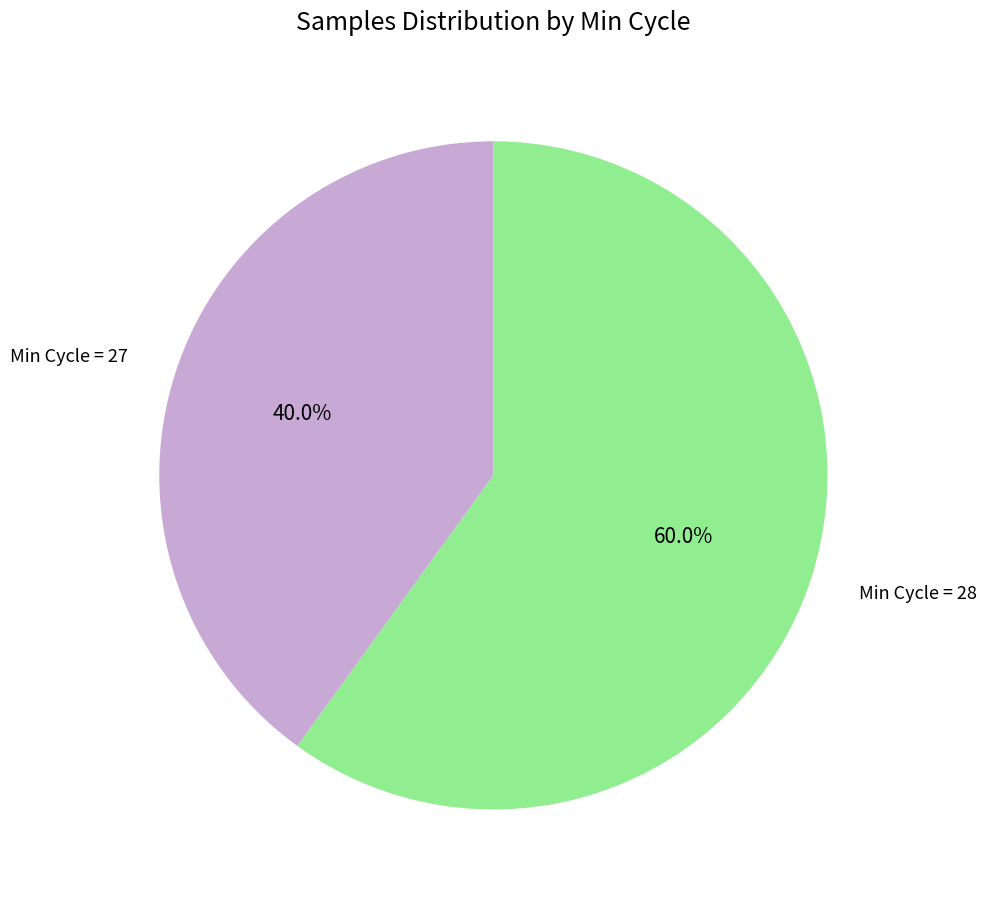

Is there any slice that represents more than half of the pie?

Yes